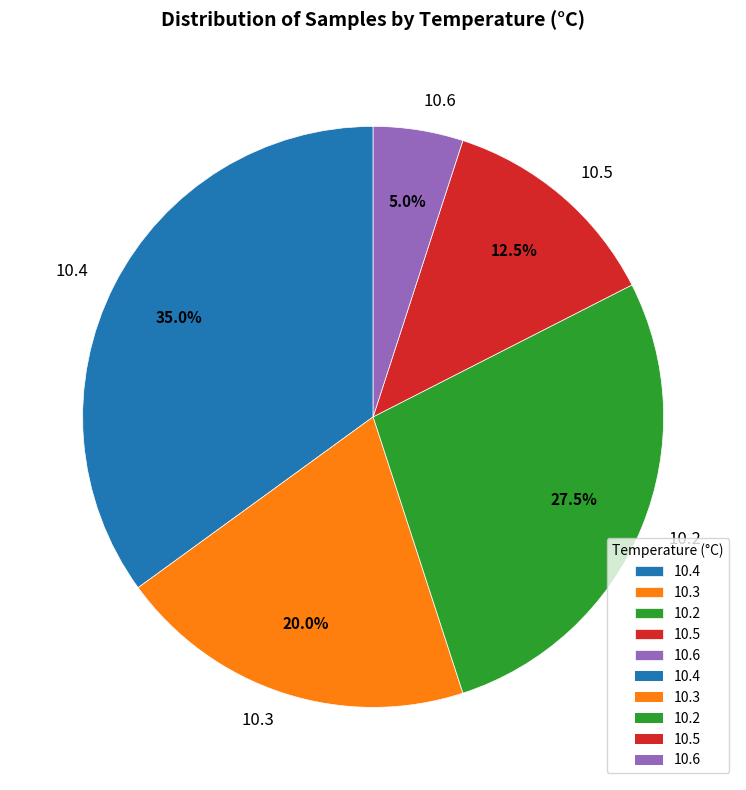

What percentage do 10.3 and 10.4 together represent?

55.0%